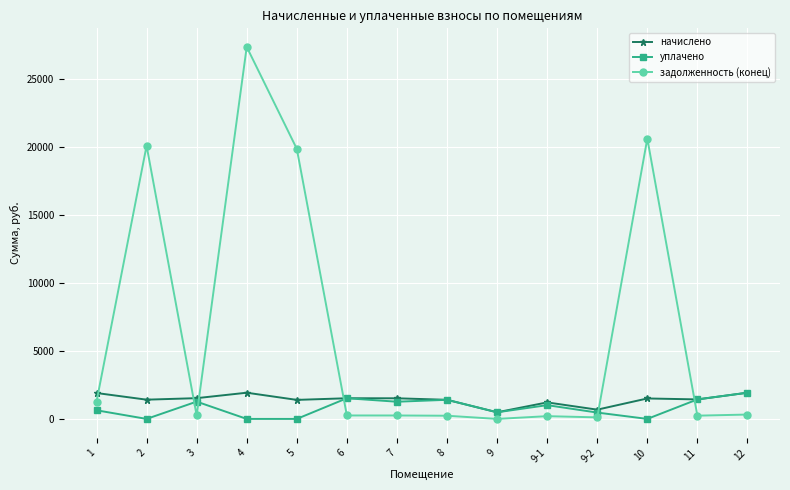

At which category is the sum across all series the highest?

4